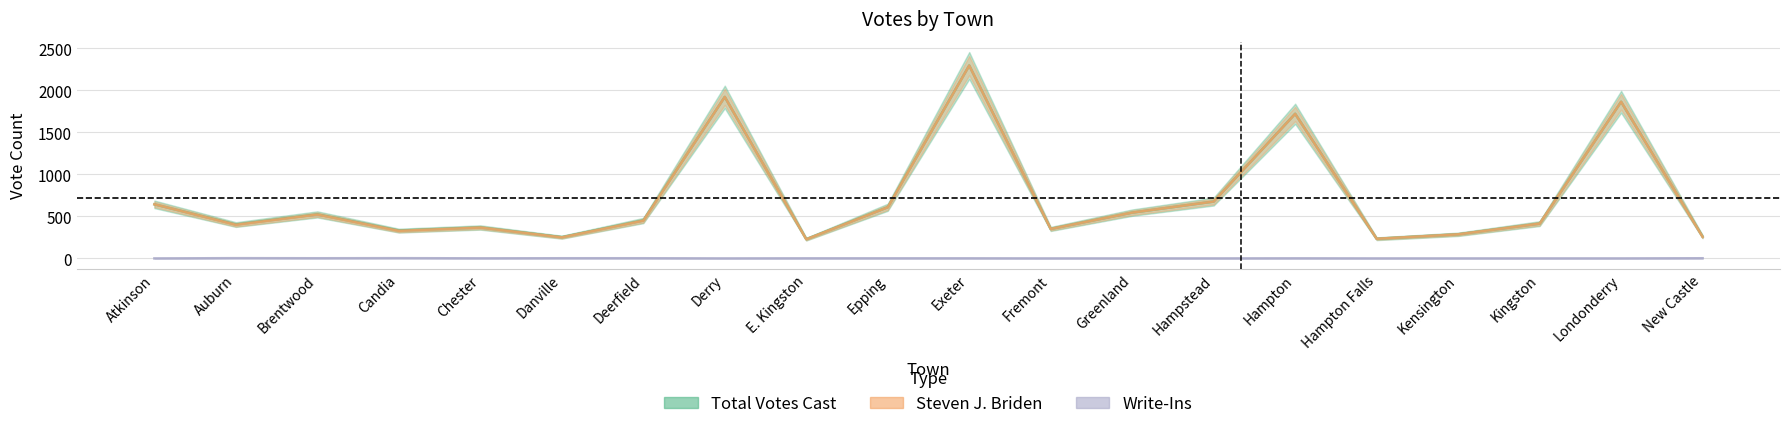

What is the label of the 19th point from the right?

Auburn